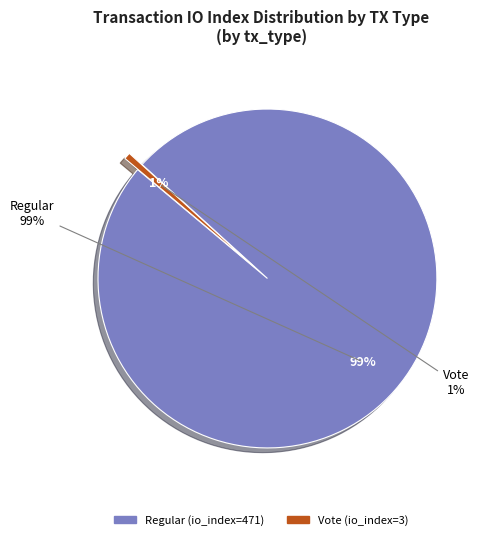

True or false: Regular (io_index=471) accounts for 85% of the total.

False